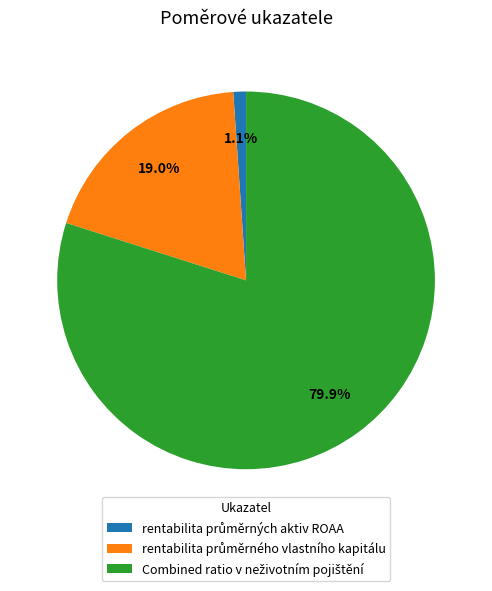

Is there any slice that represents more than half of the pie?

Yes